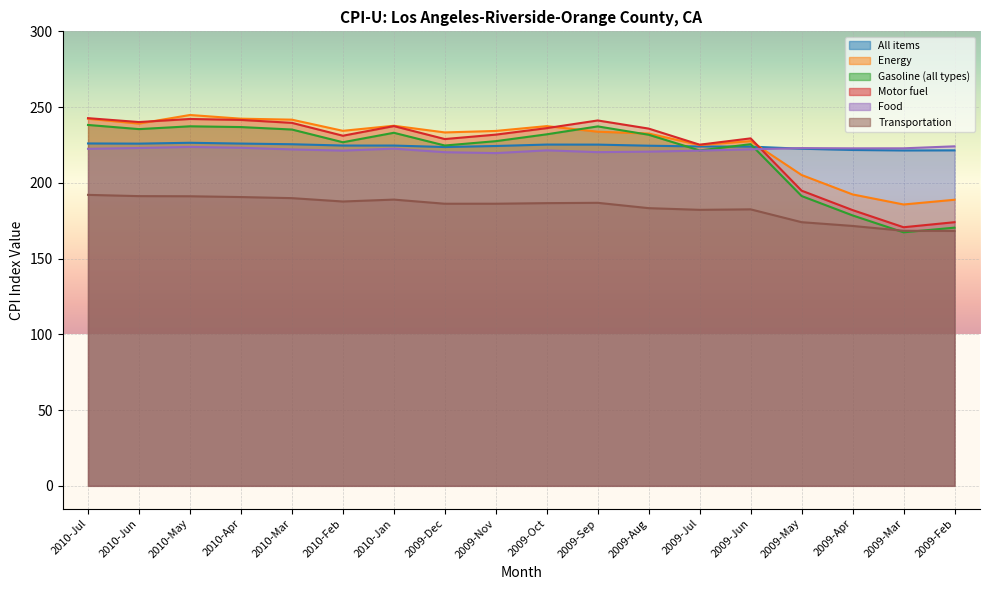

Reading left to right, extract all data points from this chart.

All items: 2010-Jul=226.0	2010-Jun=225.9	2010-May=226.4	2010-Apr=225.9	2010-Mar=225.5	2010-Feb=224.6	2010-Jan=224.6	2009-Dec=223.6	2009-Nov=224.3	2009-Oct=225.3	2009-Sep=225.2	2009-Aug=224.5	2009-Jul=224.0	2009-Jun=223.9	2009-May=222.5	2009-Apr=221.7	2009-Mar=221.4	2009-Feb=221.4
Energy: 2010-Jul=242.3	2010-Jun=239.1	2010-May=244.8	2010-Apr=242.3	2010-Mar=241.7	2010-Feb=234.3	2010-Jan=237.7	2009-Dec=233.3	2009-Nov=234.3	2009-Oct=237.4	2009-Sep=233.8	2009-Aug=232.5	2009-Jul=224.9	2009-Jun=227.6	2009-May=205.2	2009-Apr=192.3	2009-Mar=185.7	2009-Feb=188.8
Gasoline (all types): 2010-Jul=238.2	2010-Jun=235.5	2010-May=237.3	2010-Apr=236.8	2010-Mar=235.2	2010-Feb=226.8	2010-Jan=233.0	2009-Dec=224.6	2009-Nov=227.5	2009-Oct=232.0	2009-Sep=237.2	2009-Aug=231.7	2009-Jul=221.4	2009-Jun=225.5	2009-May=191.3	2009-Apr=178.5	2009-Mar=167.3	2009-Feb=170.4
Motor fuel: 2010-Jul=242.7	2010-Jun=240.1	2010-May=242.2	2010-Apr=241.5	2010-Mar=239.6	2010-Feb=231.1	2010-Jan=237.4	2009-Dec=228.9	2009-Nov=231.8	2009-Oct=236.1	2009-Sep=241.2	2009-Aug=235.8	2009-Jul=225.2	2009-Jun=229.3	2009-May=194.8	2009-Apr=182.0	2009-Mar=170.7	2009-Feb=174.0
Food: 2010-Jul=222.5	2010-Jun=223.0	2010-May=223.7	2010-Apr=223.2	2010-Mar=222.1	2010-Feb=221.3	2010-Jan=222.6	2009-Dec=220.2	2009-Nov=219.6	2009-Oct=221.4	2009-Sep=220.3	2009-Aug=220.6	2009-Jul=221.3	2009-Jun=222.1	2009-May=222.9	2009-Apr=222.8	2009-Mar=222.8	2009-Feb=224.1
Transportation: 2010-Jul=192.1	2010-Jun=191.2	2010-May=191.1	2010-Apr=190.6	2010-Mar=189.9	2010-Feb=187.7	2010-Jan=188.9	2009-Dec=186.2	2009-Nov=186.2	2009-Oct=186.6	2009-Sep=186.8	2009-Aug=183.3	2009-Jul=182.2	2009-Jun=182.5	2009-May=174.0	2009-Apr=171.6	2009-Mar=168.3	2009-Feb=168.2